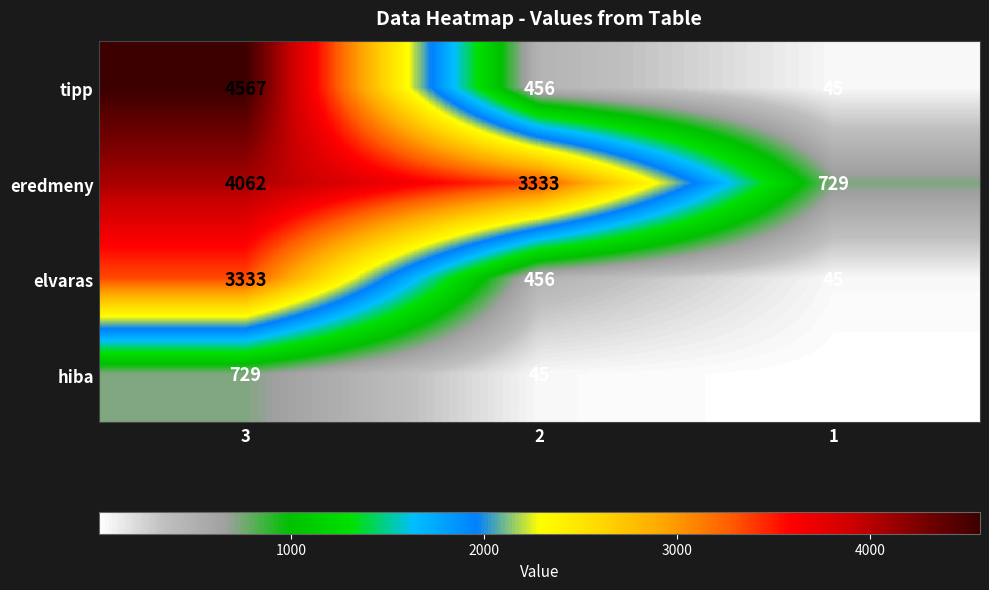

What is the maximum value shown in the chart?

4567